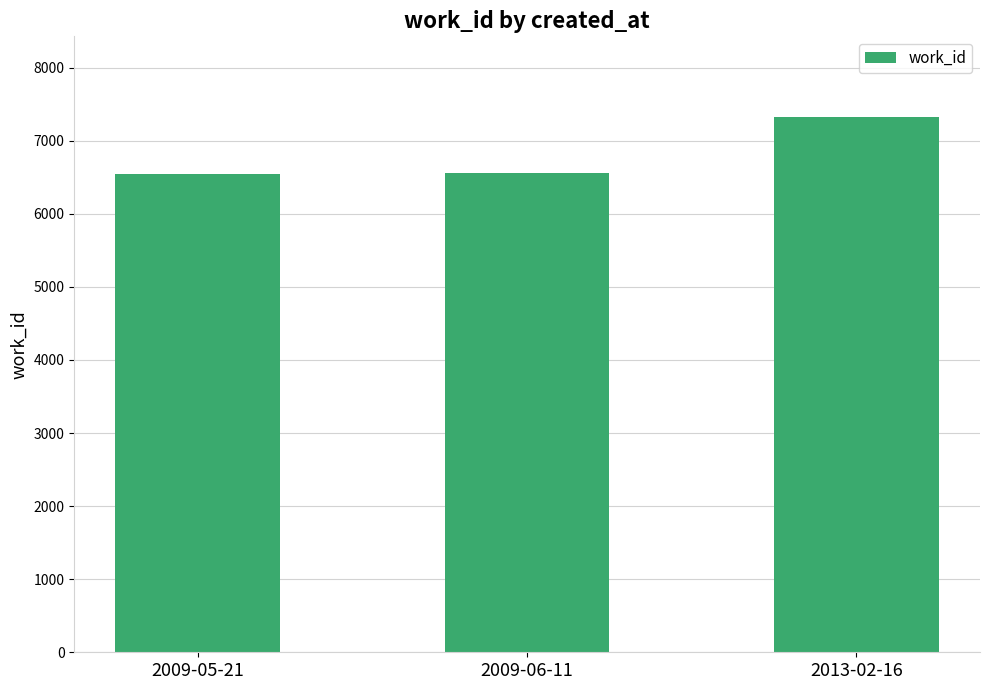

Approximately how many times larger is the value at 2009-05-21 compared to 2009-06-11?

1.0